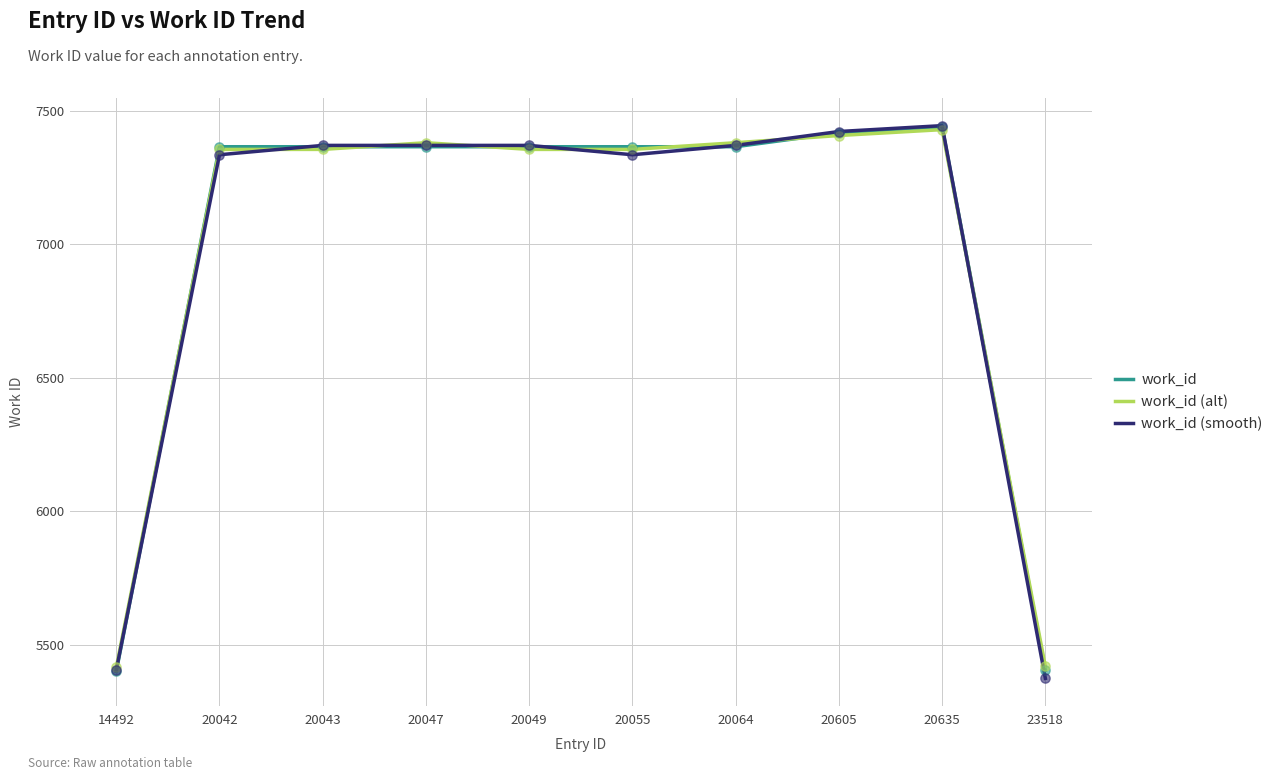

What are all the series names shown in the legend?

work_id, work_id (alt), work_id (smooth)